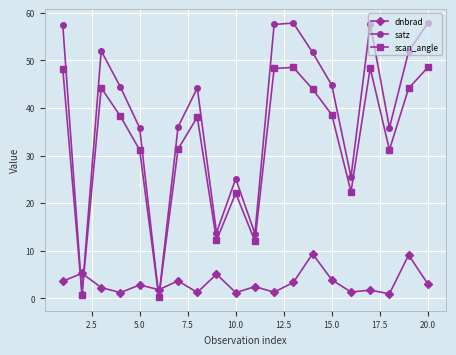

How many data points does each series have?

20